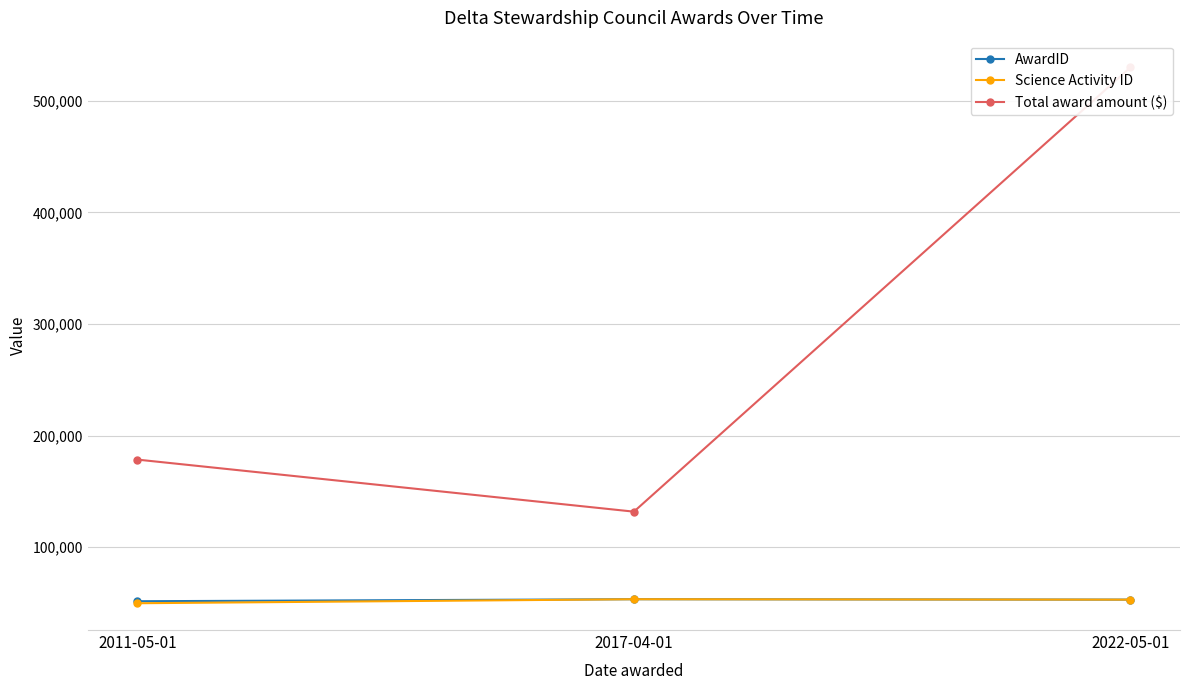

Between 2022-05-01 and 2011-05-01, which is larger?

2022-05-01